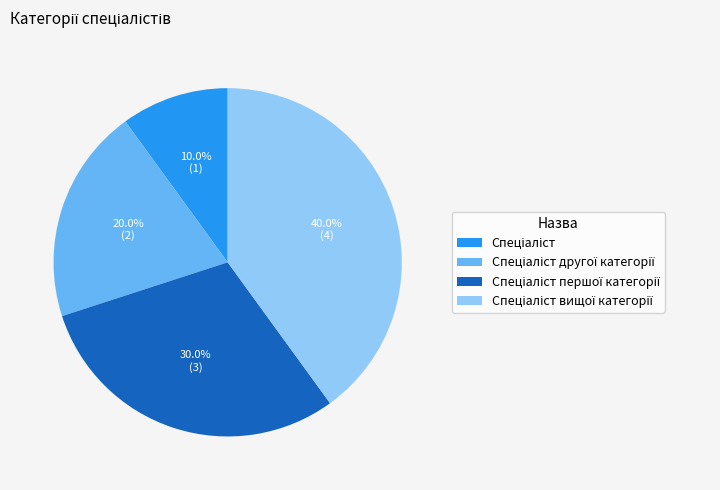

Does any single category account for the majority?

No